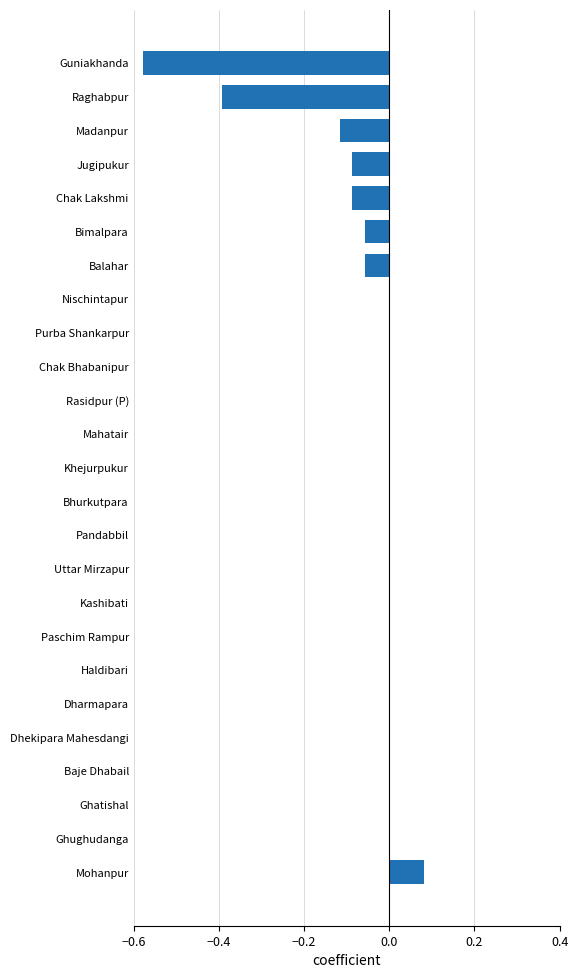

How many distinct data groups are displayed?

1